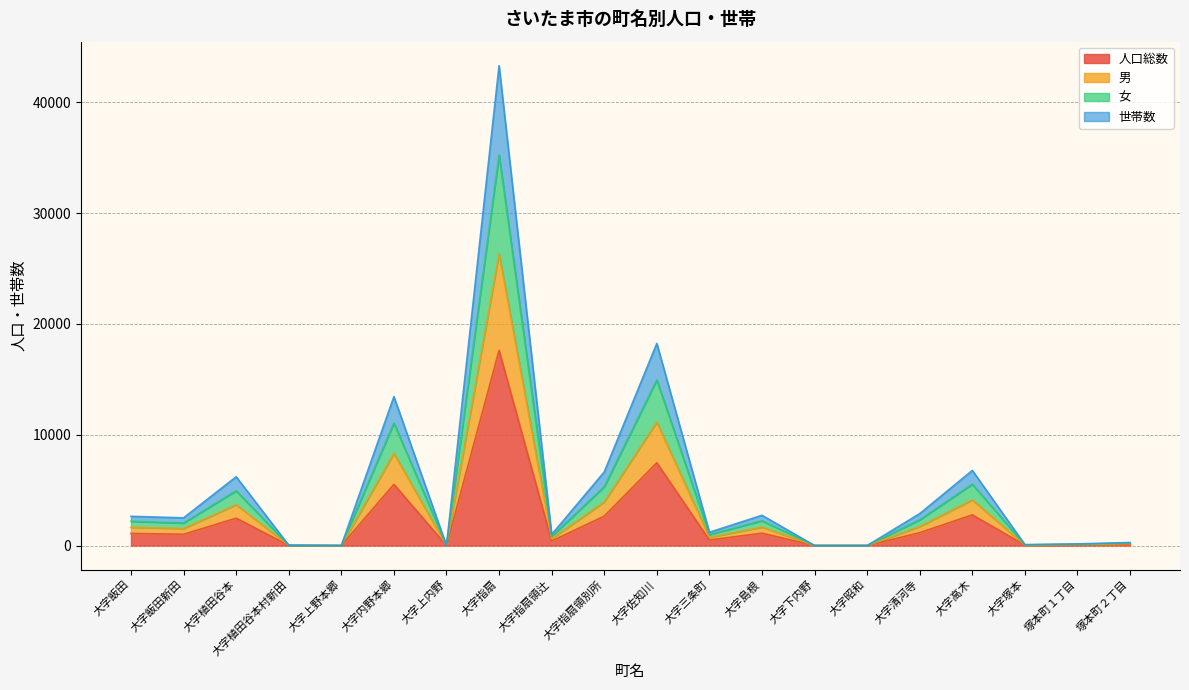

At which category is the sum across all series the highest?

大字指扇